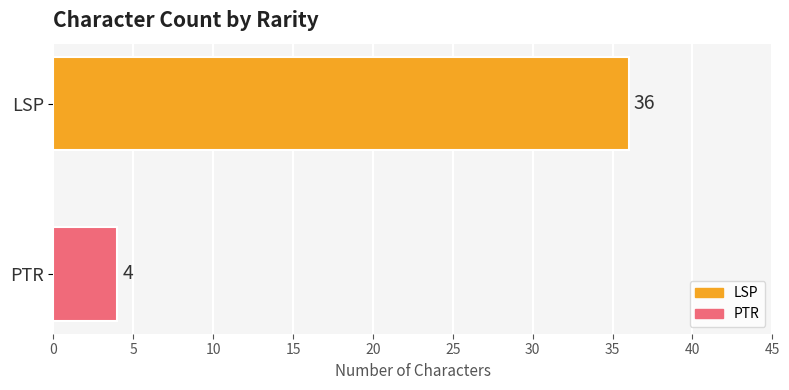

What is the minimum value for PTR?

4